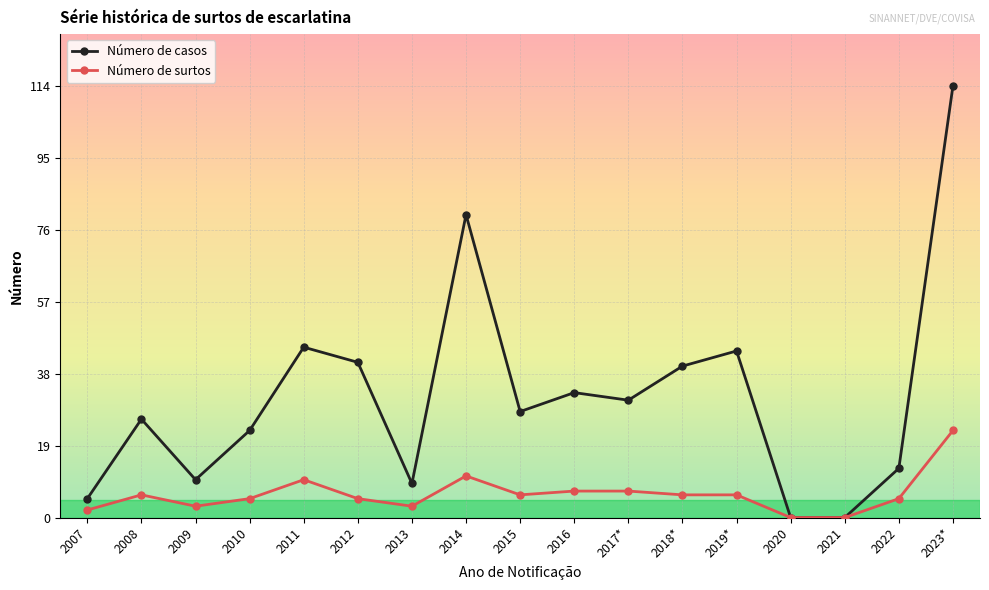

Where is the first local maximum for Número de casos?

2008